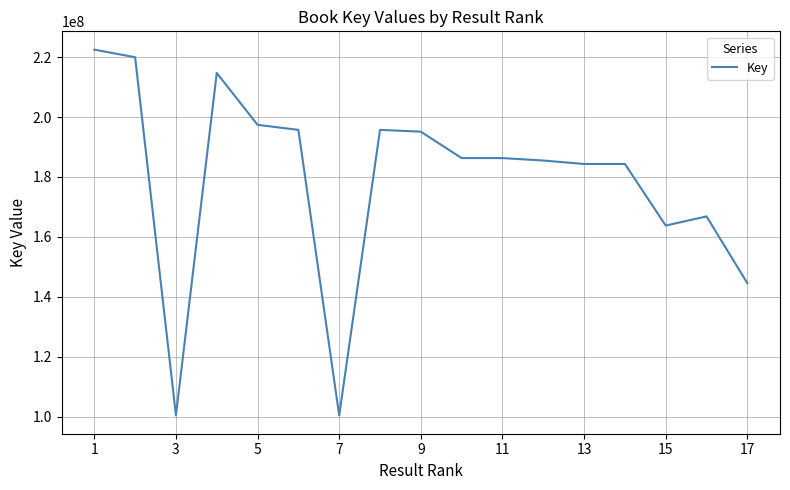

What is the maximum value shown in the chart?

222492982